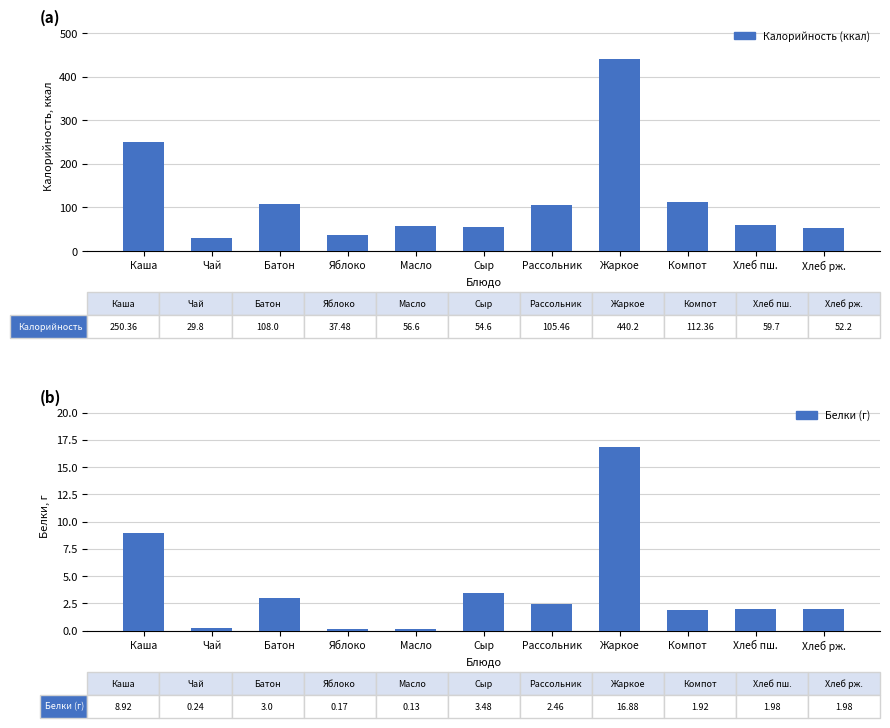

At which label does Калорийность (ккал) reach its peak?

Жаркое